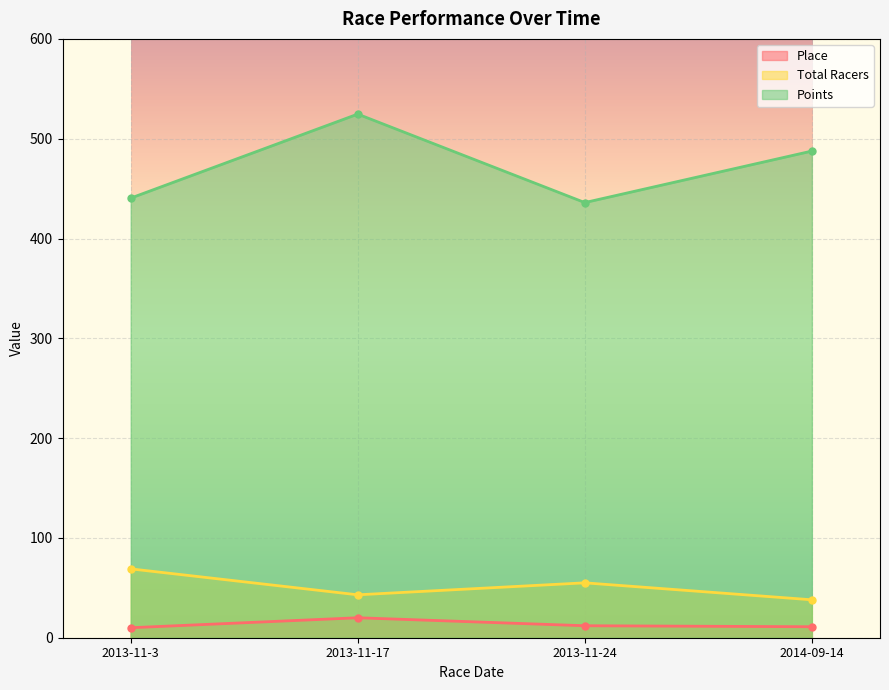

In Points, how many points are higher than both neighbors (excluding endpoints)?

1